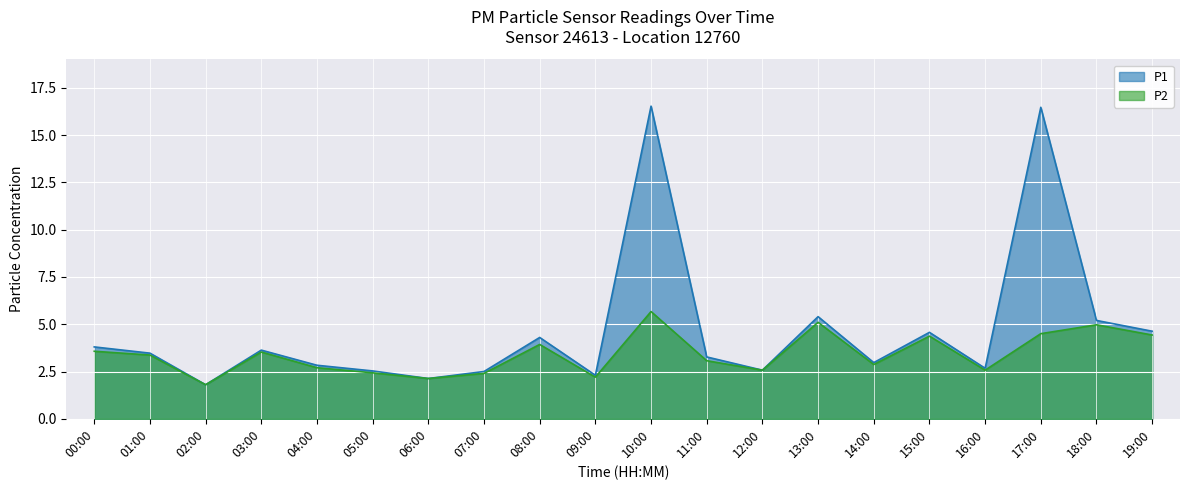

Where is the first local maximum for P1?

03:00